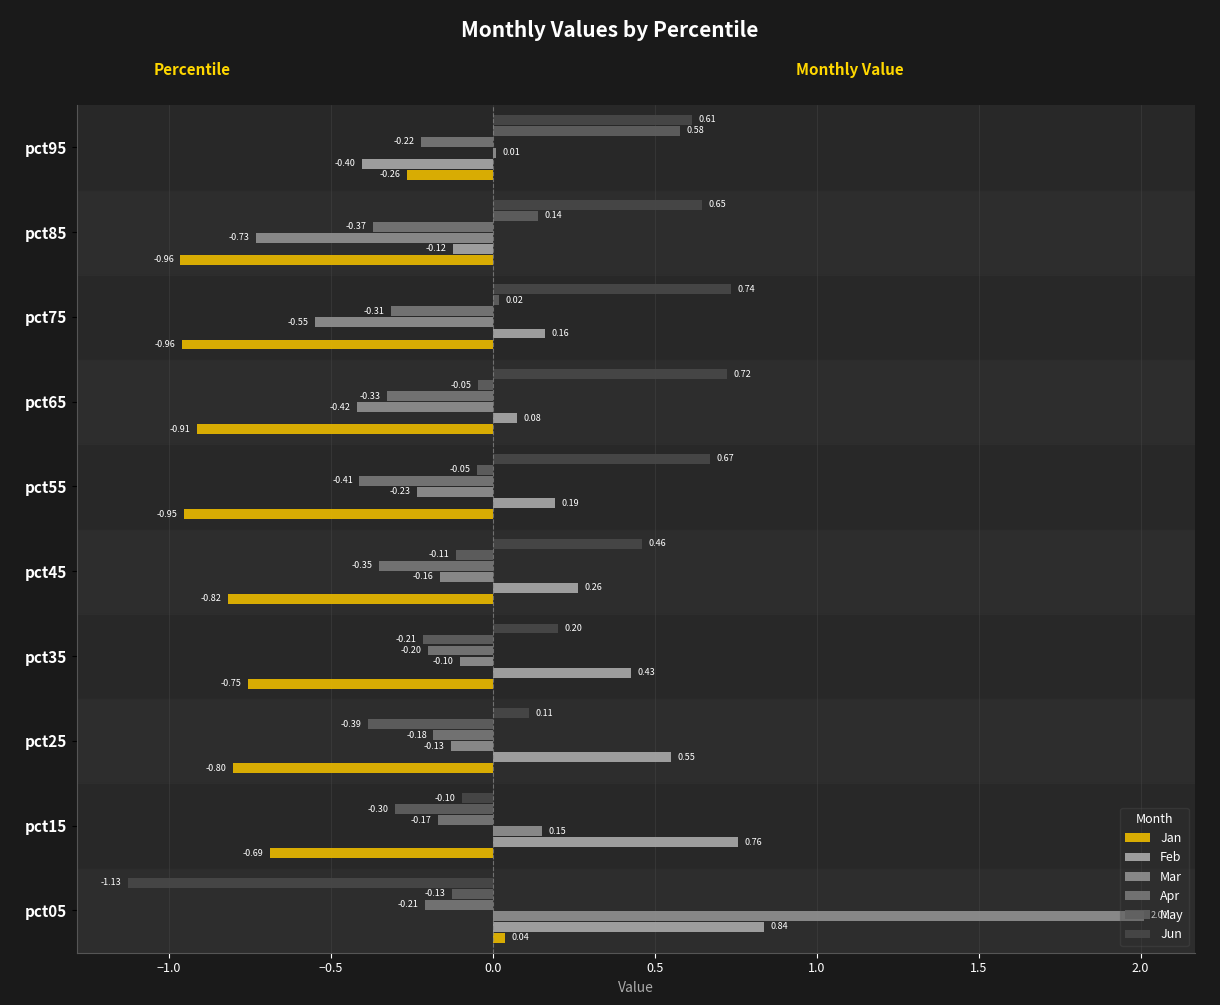

At which category is the sum across all series the highest?

pct05